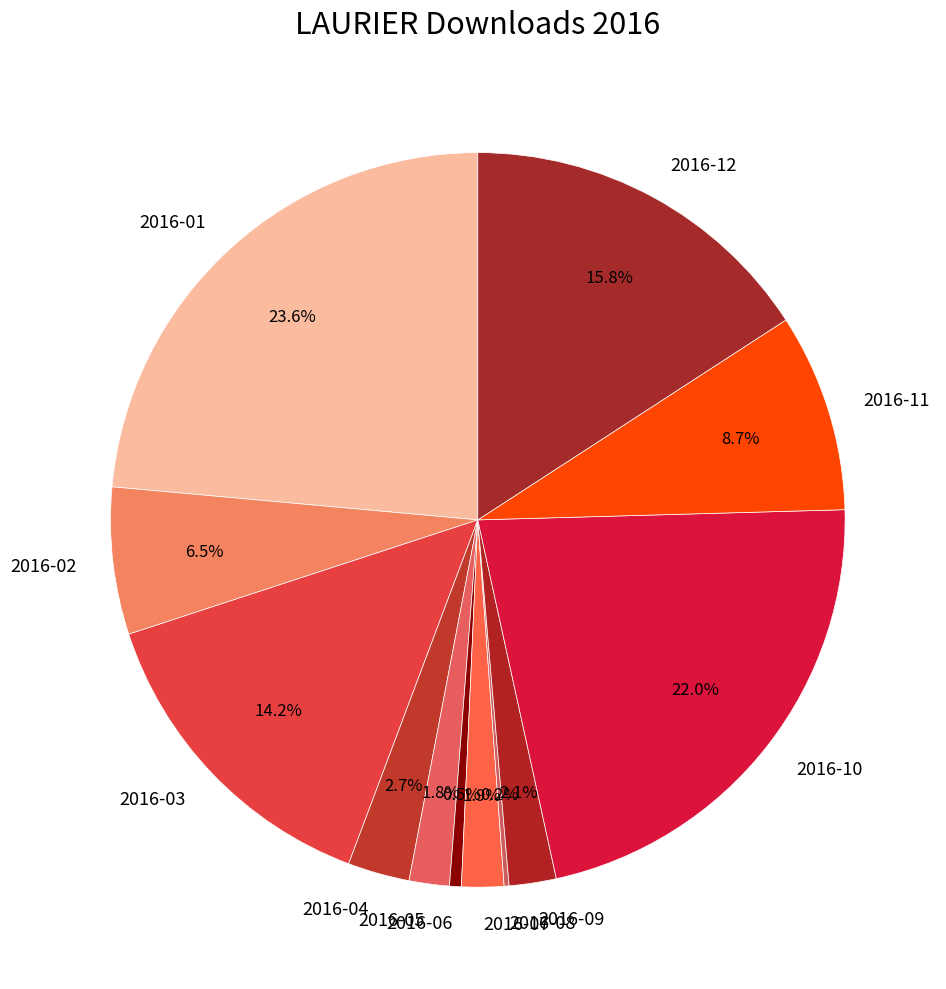

Approximately how many times larger is the value at 2016-11 compared to 2016-03?

0.6